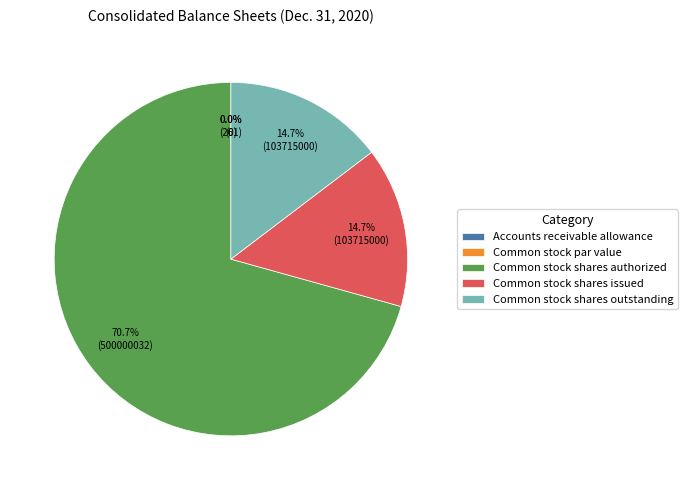

Which slice is the smallest?

Common stock par value